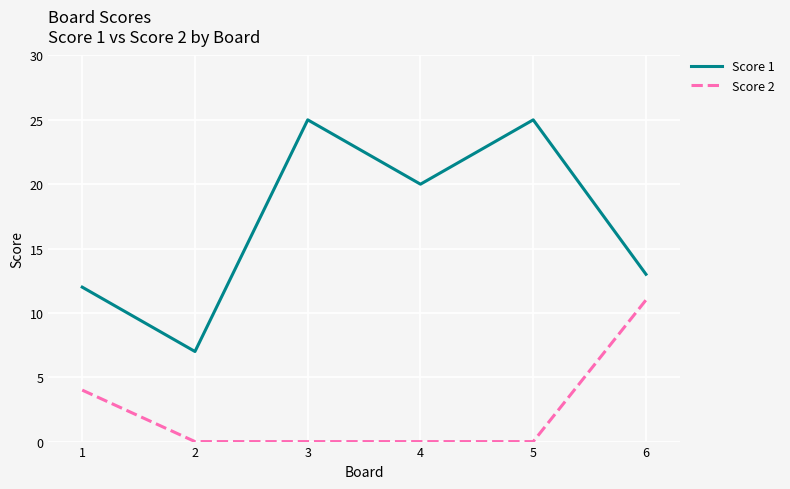

True or false: Score 2 and Score 1 intersect in this chart.

False